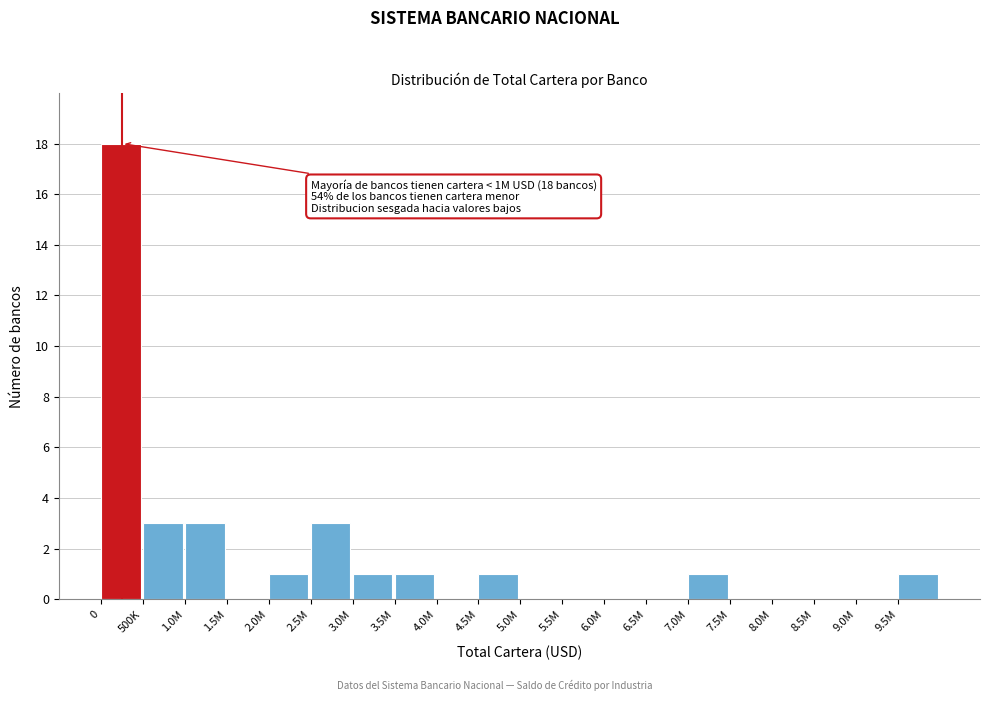

Reading right to left, extract all data points from this chart.

9.5M=1	9.0M=0	8.5M=0	8.0M=0	7.5M=0	7.0M=1	6.5M=0	6.0M=0	5.5M=0	5.0M=0	4.5M=1	4.0M=0	3.5M=1	3.0M=1	2.5M=3	2.0M=1	1.5M=0	1.0M=3	500K=3	0=18